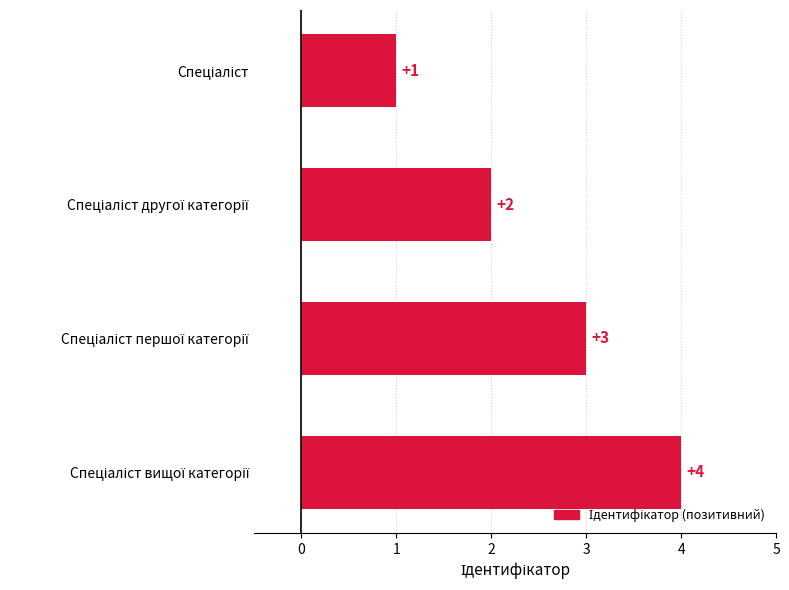

How many data points does each series have?

4